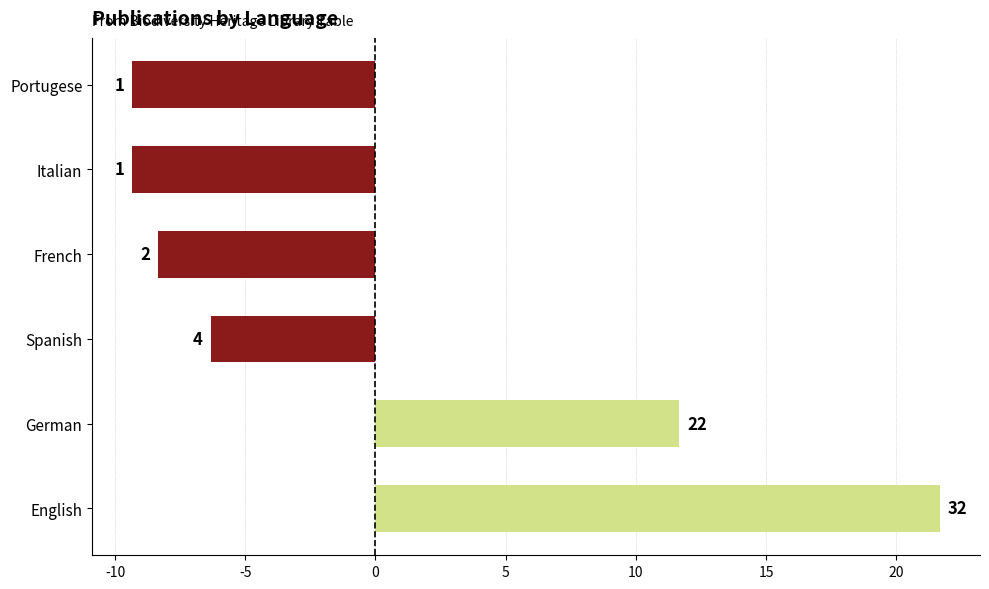

Are the bars horizontal?

Yes